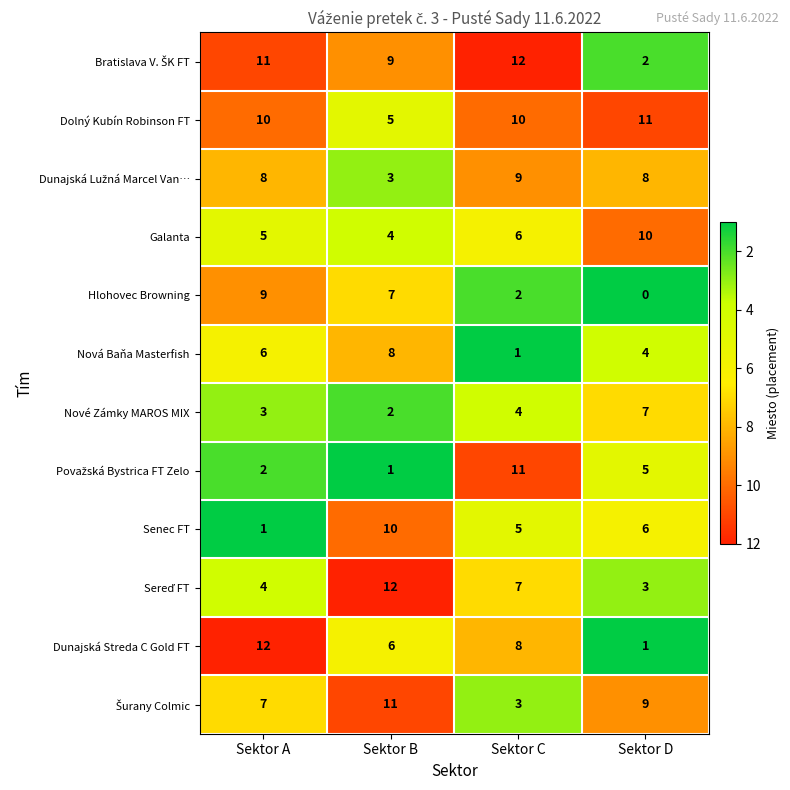

Which category has the lowest value across all series?

Sektor D